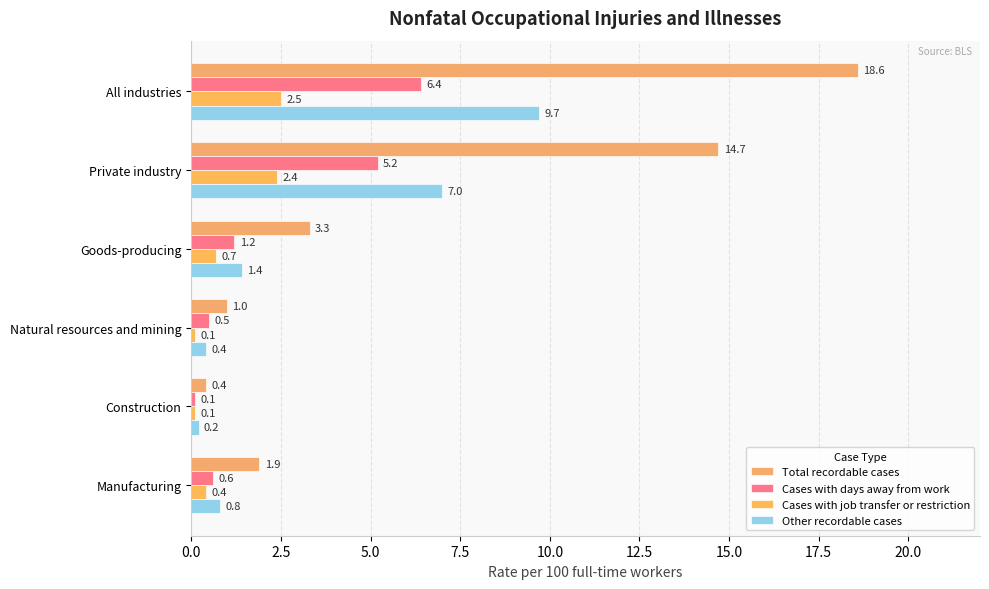

Which series has the largest range (max minus min)?

Total recordable cases